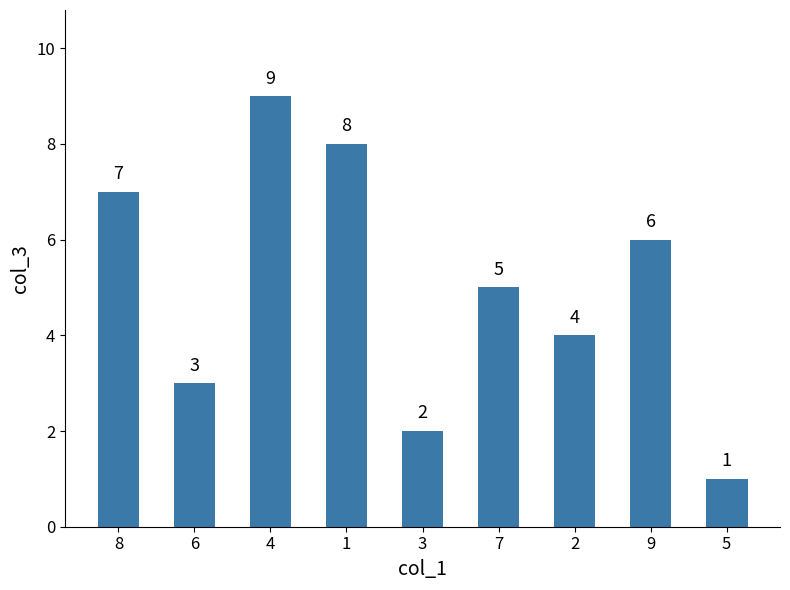

Reading right to left, list all the values displayed in this chart.

5=1	9=6	2=4	7=5	3=2	1=8	4=9	6=3	8=7